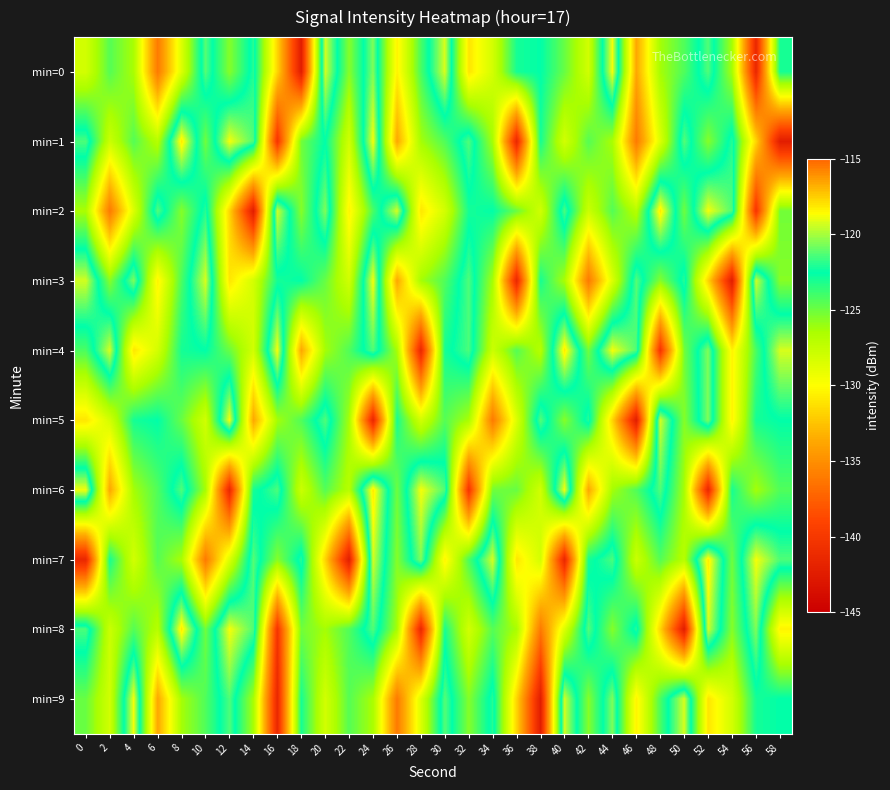

Reading left to right, extract all data points from this chart.

min=0: 0=-128.1	2=-124.5	4=-126.4	6=-136.1	8=-128.5	10=-121.2	12=-125.6	14=-122.0	16=-131.7	18=-142.4	20=-119.3	22=-125.6	24=-120.6	26=-130.5	28=-124.2	30=-119.3	32=-131.0	34=-128.1	36=-123.0	38=-122.5	40=-124.9	42=-128.1	44=-118.8	46=-133.7	48=-126.3	50=-124.3	52=-121.3	54=-126.3	56=-141.5	58=-123.0
min=1: 0=-121.4	2=-127.8	4=-124.4	6=-126.9	8=-118.1	10=-125.0	12=-118.8	14=-121.3	16=-140.3	18=-125.1	20=-122.5	22=-128.1	24=-118.8	26=-133.7	28=-126.3	30=-124.3	32=-121.3	34=-126.3	36=-141.5	38=-123.0	40=-128.1	42=-124.5	44=-126.4	46=-136.1	48=-128.5	50=-121.2	52=-125.6	54=-122.0	56=-131.7	58=-142.4
min=2: 0=-126.4	2=-136.1	4=-128.5	6=-121.2	8=-125.6	10=-122.0	12=-131.7	14=-142.4	16=-119.3	18=-125.6	20=-120.6	22=-130.5	24=-124.2	26=-119.3	28=-131.0	30=-128.1	32=-123.0	34=-122.5	36=-124.9	38=-128.1	40=-121.4	42=-127.8	44=-124.4	46=-126.9	48=-118.1	50=-125.0	52=-118.8	54=-121.3	56=-140.3	58=-125.1
min=3: 0=-119.3	2=-125.6	4=-120.6	6=-130.5	8=-124.2	10=-119.3	12=-131.0	14=-128.1	16=-123.0	18=-122.5	20=-124.9	22=-128.1	24=-118.8	26=-133.7	28=-126.3	30=-124.3	32=-121.3	34=-126.3	36=-141.5	38=-123.0	40=-126.4	42=-136.1	44=-128.5	46=-121.2	48=-125.6	50=-122.0	52=-131.7	54=-142.4	56=-119.3	58=-125.6
min=4: 0=-124.2	2=-119.3	4=-131.0	6=-128.1	8=-123.0	10=-122.5	12=-124.9	14=-128.1	16=-118.8	18=-133.7	20=-126.3	22=-124.3	24=-121.3	26=-126.3	28=-141.5	30=-123.0	32=-121.4	34=-127.8	36=-124.4	38=-126.9	40=-118.1	42=-125.0	44=-118.8	46=-121.3	48=-140.3	50=-125.1	52=-120.6	54=-130.5	56=-124.2	58=-119.3
min=5: 0=-131.0	2=-128.1	4=-123.0	6=-122.5	8=-124.9	10=-128.1	12=-118.8	14=-133.7	16=-126.3	18=-124.3	20=-121.3	22=-126.3	24=-141.5	26=-123.0	28=-128.1	30=-124.5	32=-126.4	34=-136.1	36=-128.5	38=-121.2	40=-125.6	42=-122.0	44=-131.7	46=-142.4	48=-119.3	50=-125.6	52=-120.6	54=-130.5	56=-123.0	58=-122.5
min=6: 0=-118.8	2=-133.7	4=-126.3	6=-124.3	8=-121.3	10=-126.3	12=-141.5	14=-123.0	16=-121.4	18=-127.8	20=-124.4	22=-126.9	24=-118.1	26=-125.0	28=-118.8	30=-121.3	32=-140.3	34=-125.1	36=-124.9	38=-128.1	40=-118.8	42=-133.7	44=-126.3	46=-124.3	48=-121.3	50=-126.3	52=-141.5	54=-123.0	56=-126.3	58=-124.3
min=7: 0=-141.5	2=-123.0	4=-128.1	6=-124.5	8=-126.4	10=-136.1	12=-128.5	14=-121.2	16=-125.6	18=-122.0	20=-131.7	22=-142.4	24=-119.3	26=-125.6	28=-120.6	30=-130.5	32=-124.2	34=-119.3	36=-131.0	38=-128.1	40=-141.5	42=-123.0	44=-121.4	46=-127.8	48=-124.4	50=-126.9	52=-118.1	54=-125.0	56=-118.8	58=-121.3
min=8: 0=-121.4	2=-127.8	4=-124.4	6=-126.9	8=-118.1	10=-125.0	12=-118.8	14=-121.3	16=-140.3	18=-125.1	20=-126.3	22=-124.3	24=-121.3	26=-126.3	28=-141.5	30=-123.0	32=-128.1	34=-124.5	36=-126.4	38=-136.1	40=-128.5	42=-121.2	44=-125.6	46=-122.0	48=-131.7	50=-142.4	52=-119.3	54=-125.6	56=-120.6	58=-130.5
min=9: 0=-124.9	2=-128.1	4=-118.8	6=-133.7	8=-126.3	10=-124.3	12=-121.3	14=-126.3	16=-141.5	18=-123.0	20=-128.1	22=-124.5	24=-126.4	26=-136.1	28=-128.5	30=-121.2	32=-125.6	34=-122.0	36=-131.7	38=-142.4	40=-119.3	42=-125.6	44=-120.6	46=-130.5	48=-124.2	50=-119.3	52=-131.0	54=-128.1	56=-123.0	58=-122.5